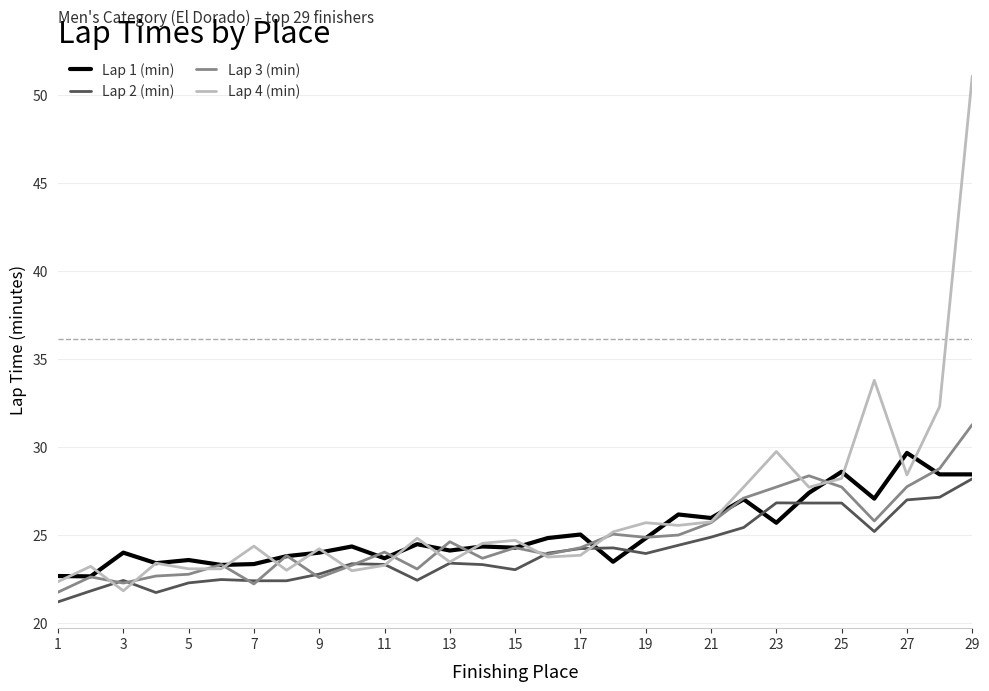

Which series has the largest total across all categories?

Lap 4 (min)